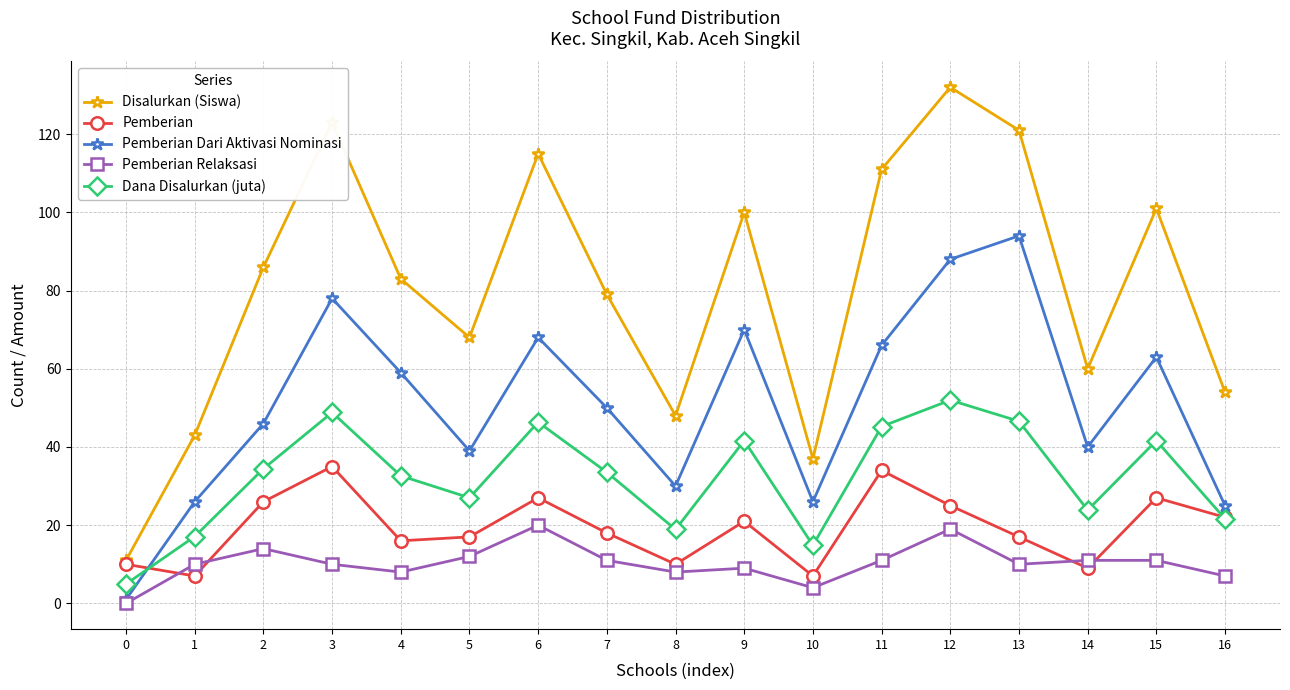

The value of Pemberian at 16 is 22.0. True or false?

True